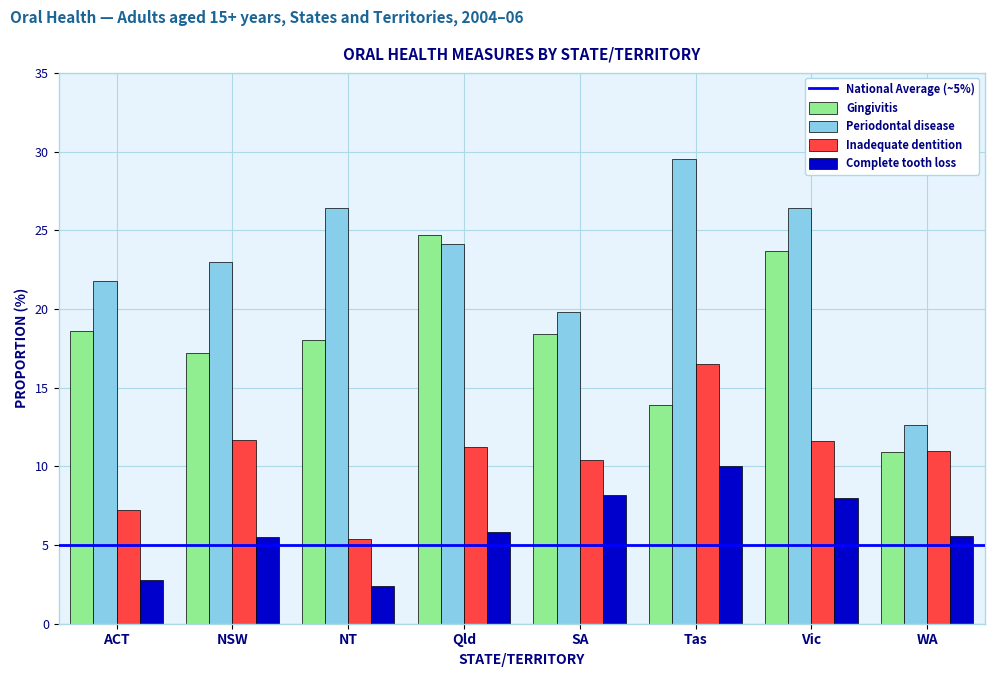

What is the sum of all Periodontal disease values?

183.6